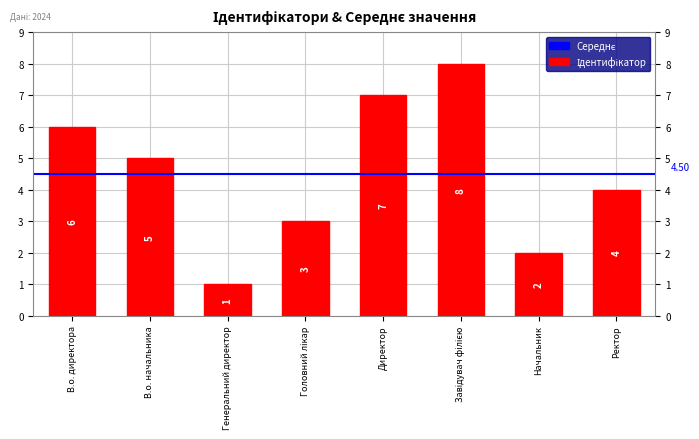

Are the bars horizontal?

No